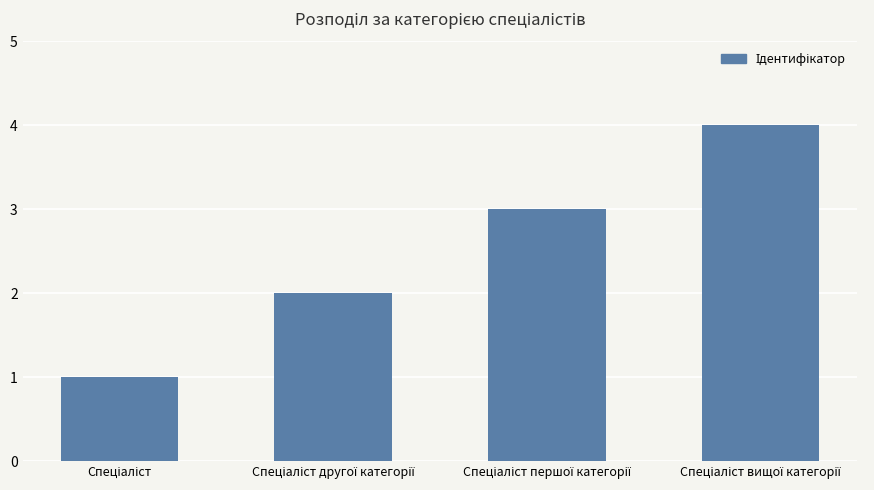

What is the sum of all values?

10